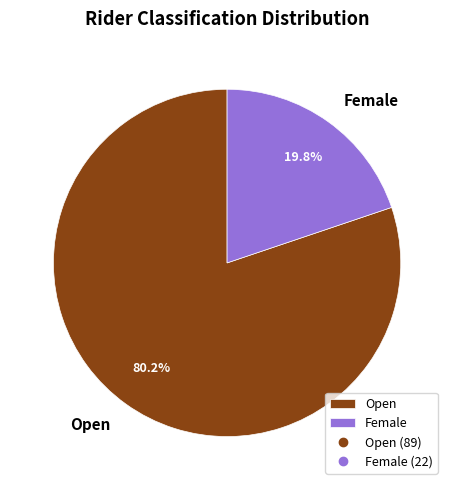

To the nearest percent, what percentage of the pie is Open?

80%